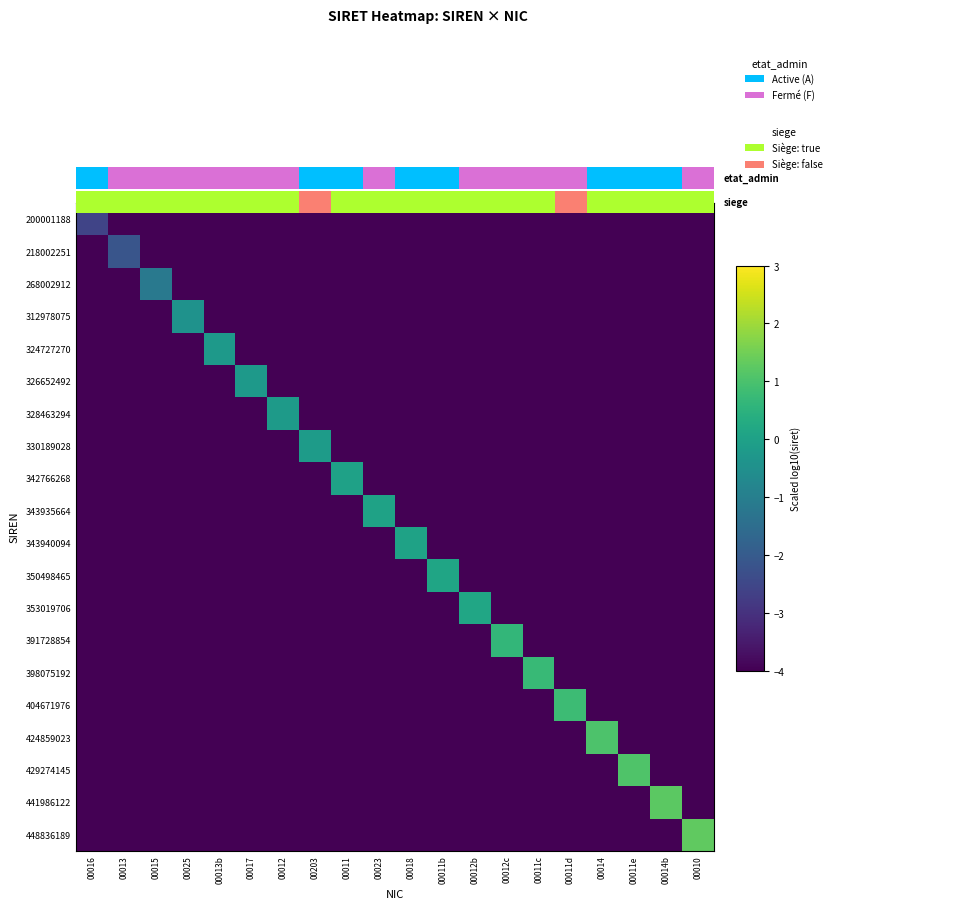

Count the number of data series in this chart.

20